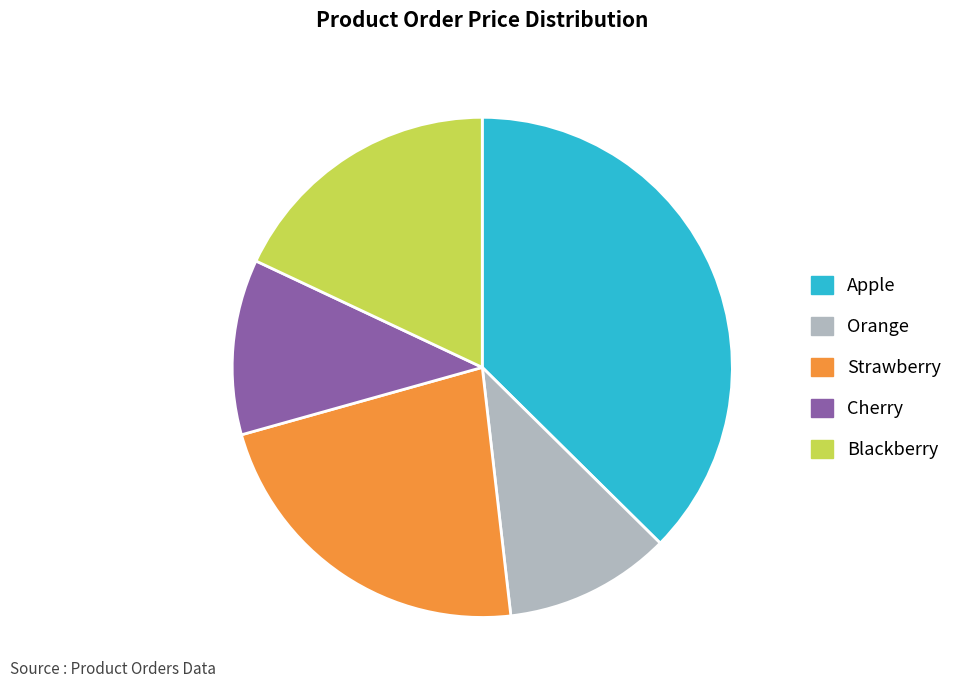

Rank the categories by value from lowest to highest.

Orange, Cherry, Blackberry, Strawberry, Apple